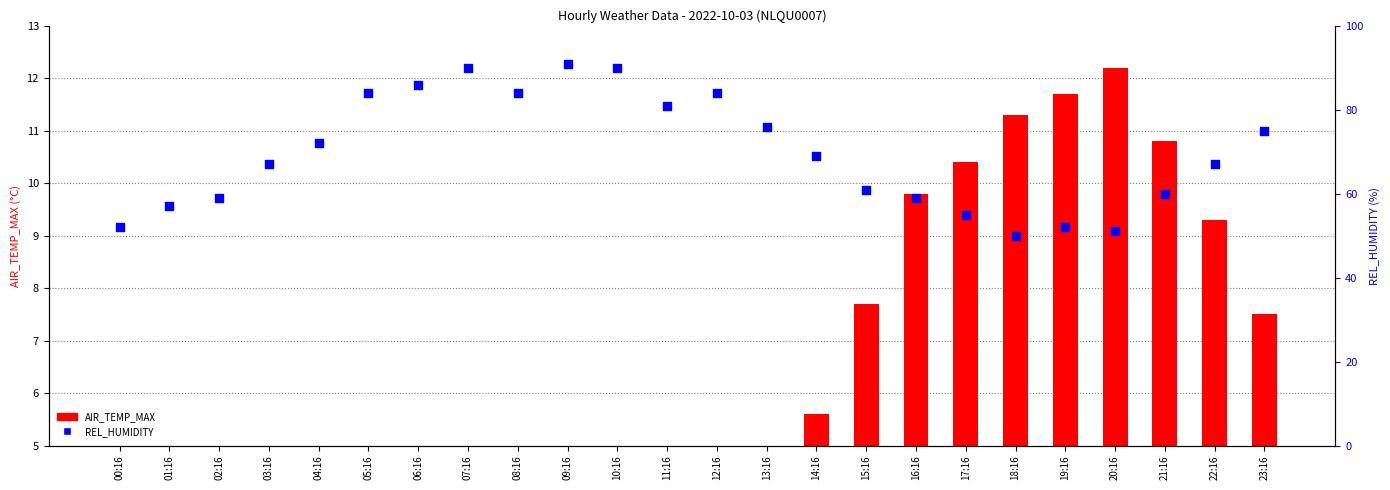

At which category is the sum across all series the highest?

09:16